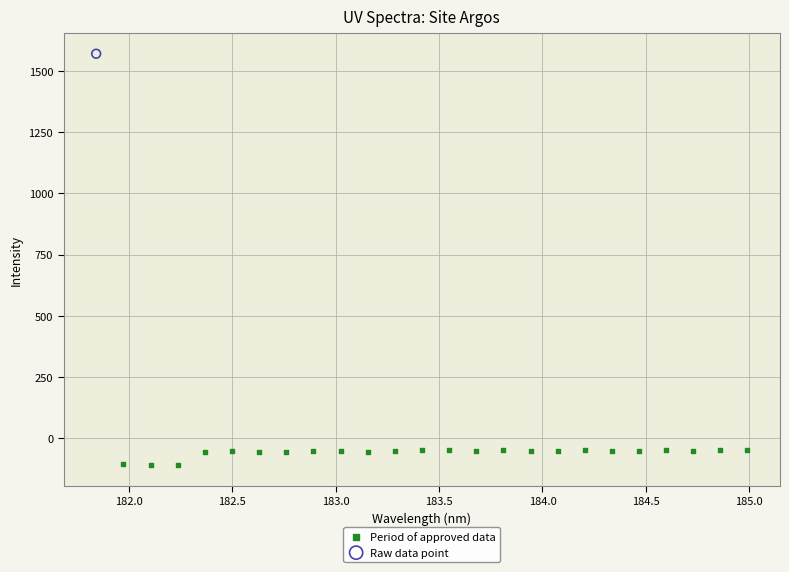

What are all the series names shown in the legend?

Period of approved data, Raw data point